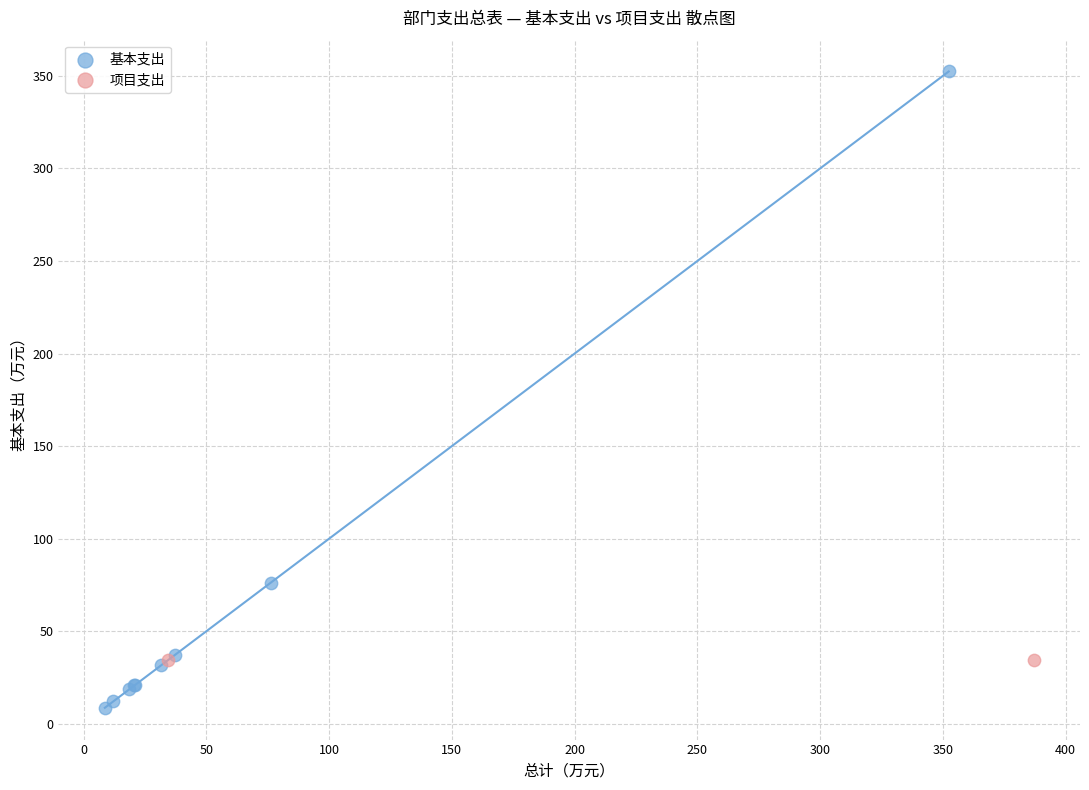

What are all the series names shown in the legend?

基本支出, 项目支出